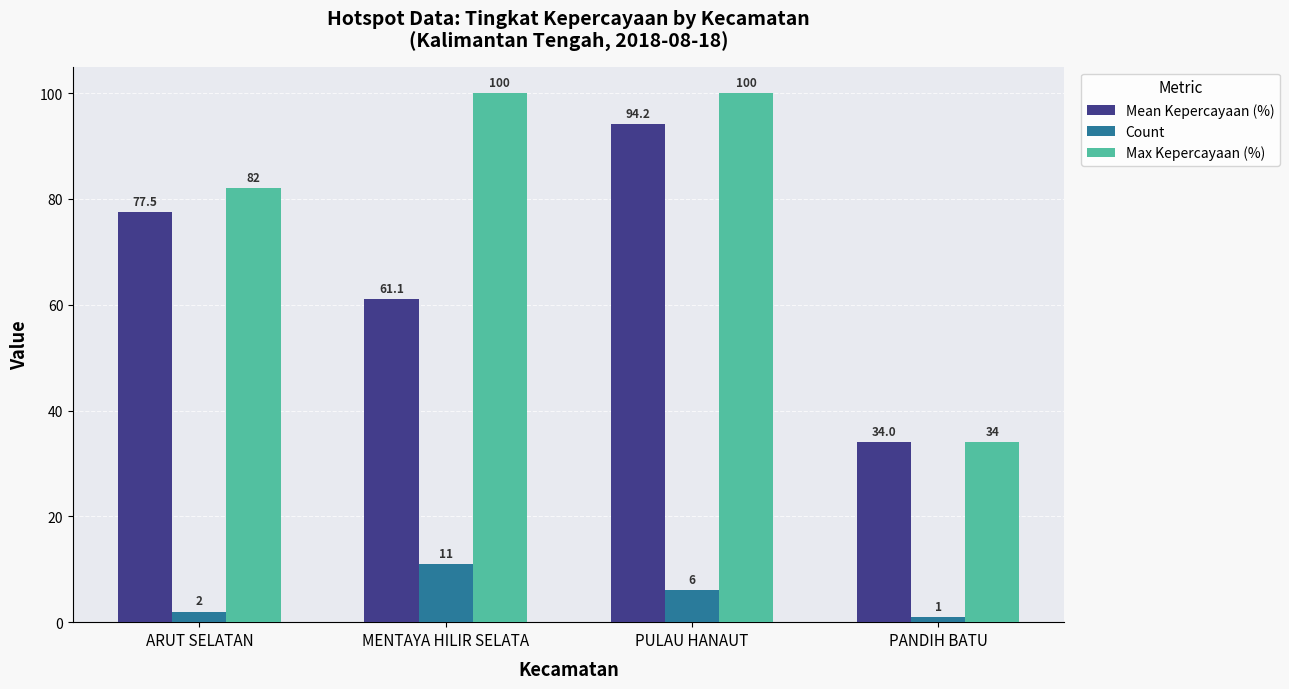

Are the bars grouped side by side (vs. stacked)?

Yes